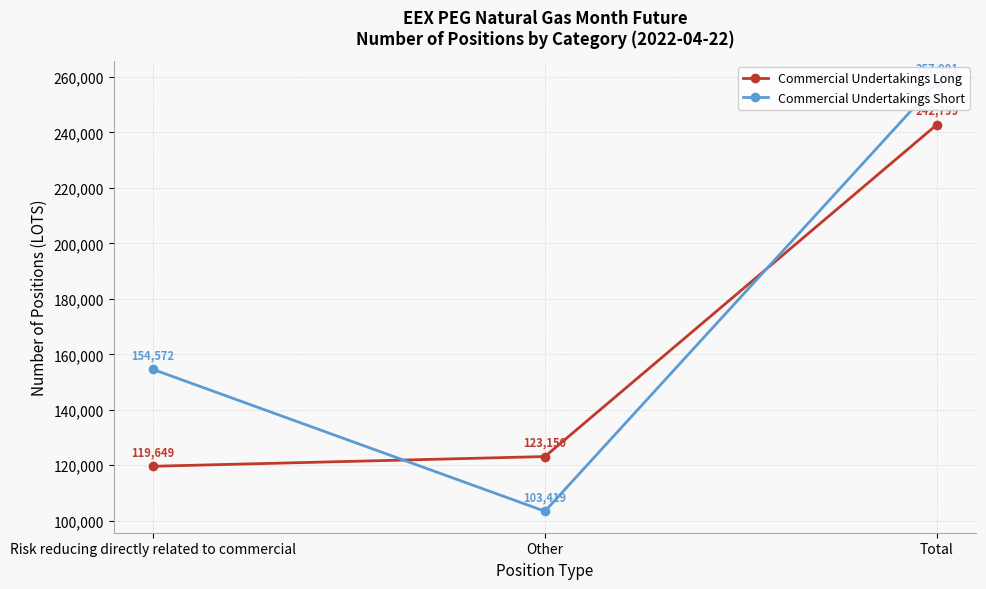

Reading left to right, what are all the values shown in this chart?

Commercial Undertakings Long: 119649	123150	242799
Commercial Undertakings Short: 154572	103419	257991